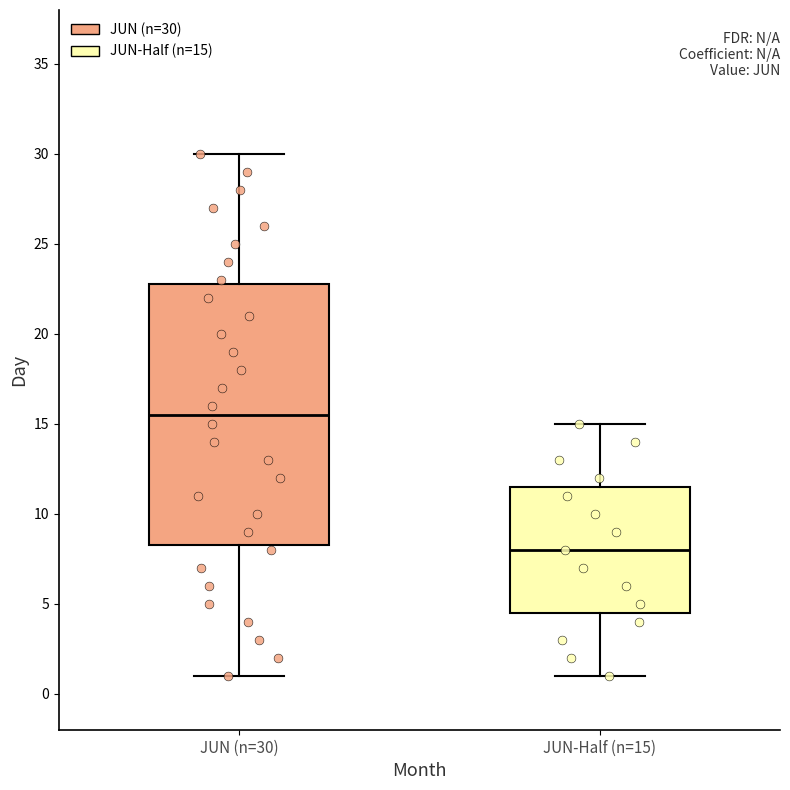

Where does the lower whisker of the box for JUN-Half (n=15) end on the y-axis? The values are not printed on the chart, so give them approximately, as read against the axis.

1.0